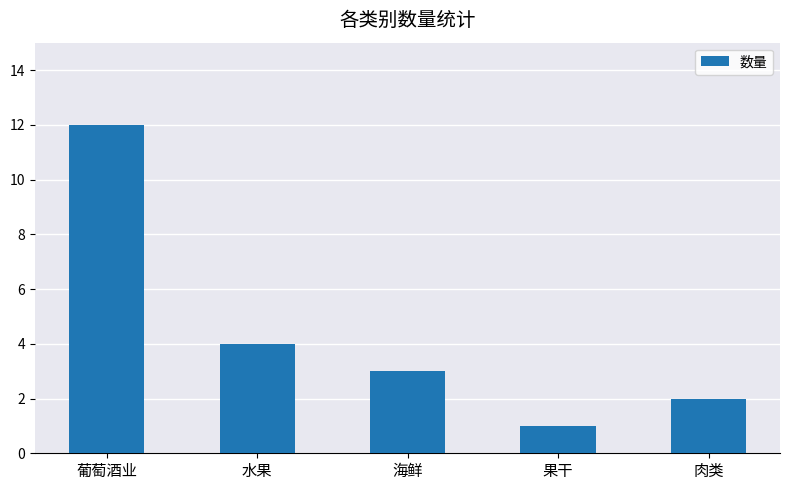

Where does the data first go above 3?

葡萄酒业